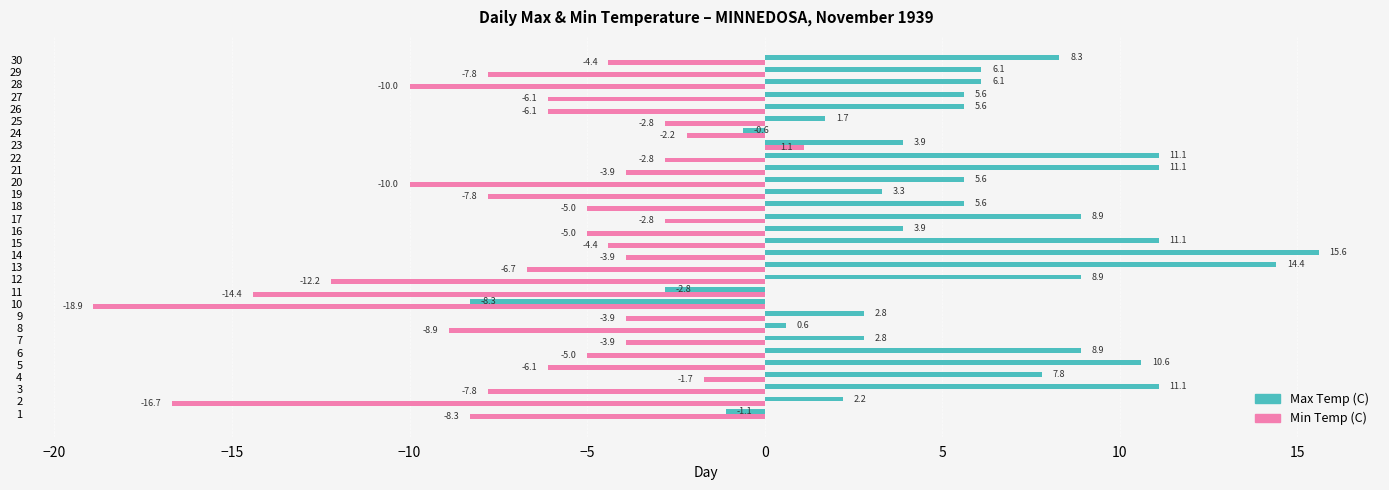

What is the spread (max minus min) of values at 1?

7.2